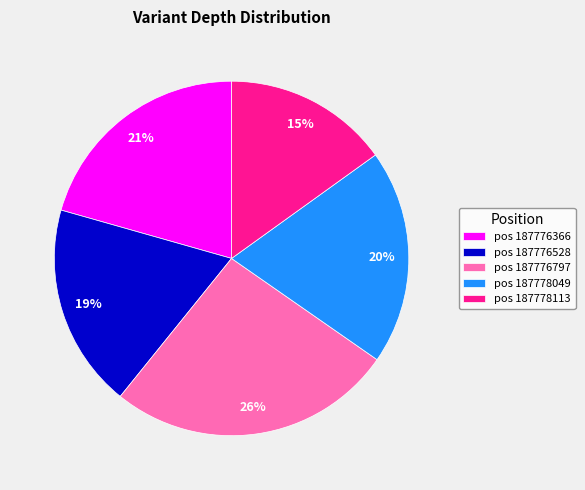

To the nearest percent, what is the combined percentage of pos 187776797 and pos 187776528?

45%